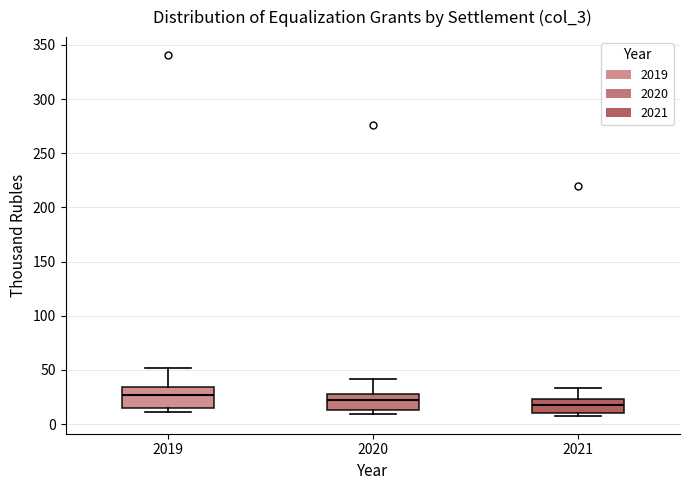

Reading left to right, read every box against the y-axis: the position of its median line, the range the box covers, and the ends of its whiskers. The values are not printed on the chart, so give them approximately, as read against the axis.

2019: median 25, box 15 to 35, whiskers 10 to 50
2020: median 20, box 15 to 30, whiskers 10 to 40
2021: median 20, box 10 to 25, whiskers 10 (just below the box's lower edge) to 35